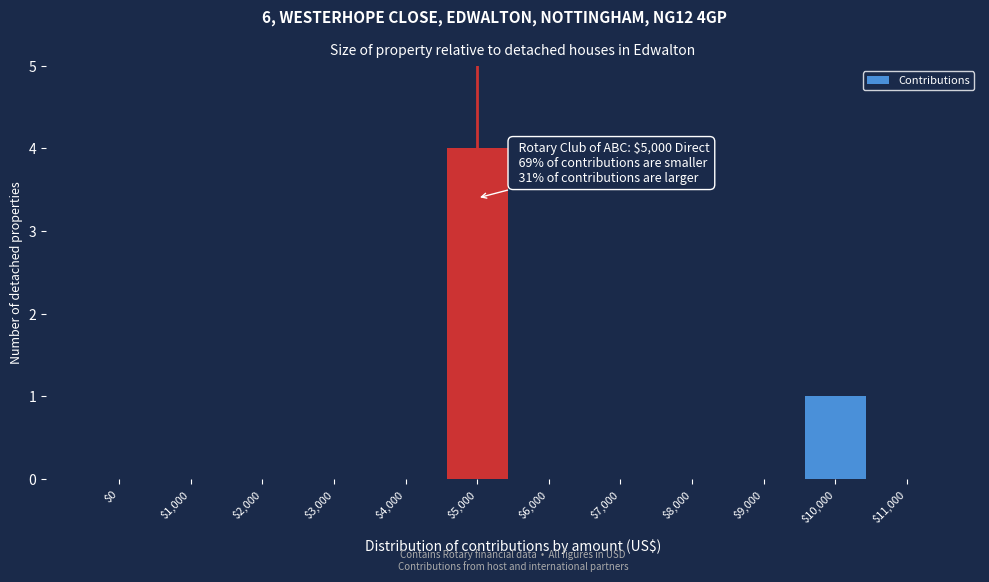

What is the sum of all values?

5